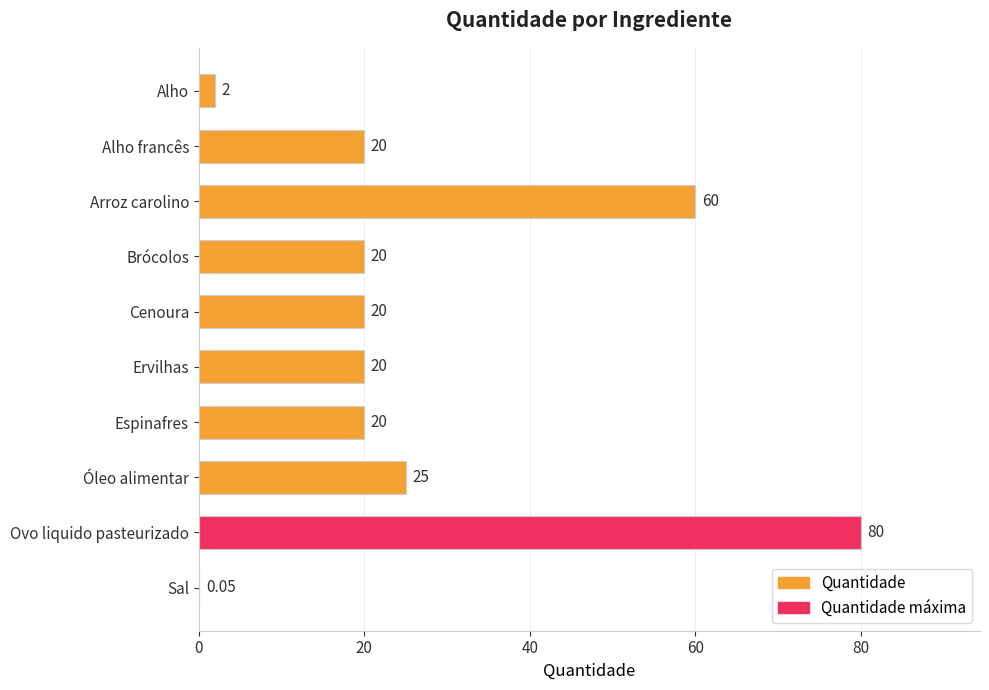

Between Cenoura and Ovo liquido pasteurizado, which is larger?

Ovo liquido pasteurizado